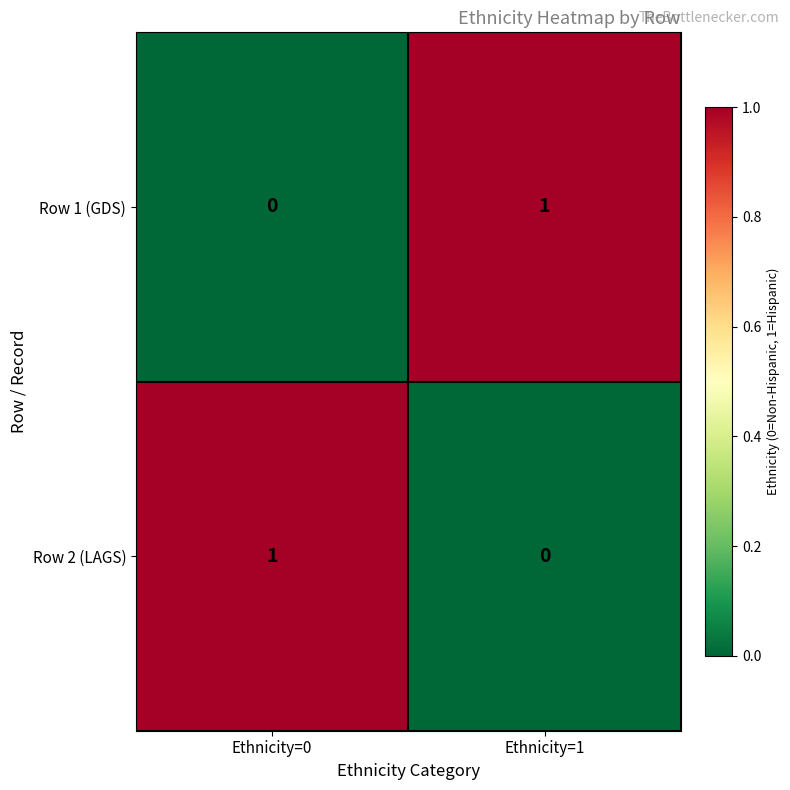

Rank the categories by Row 1 (GDS) value from lowest to highest.

Ethnicity=0, Ethnicity=1